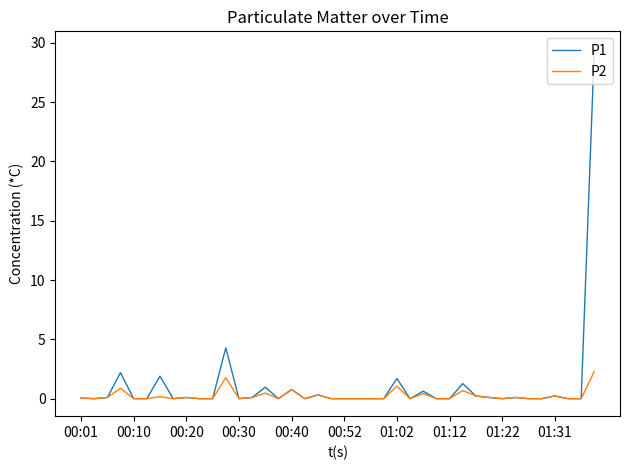

What is the sum of all P2 values?

9.8